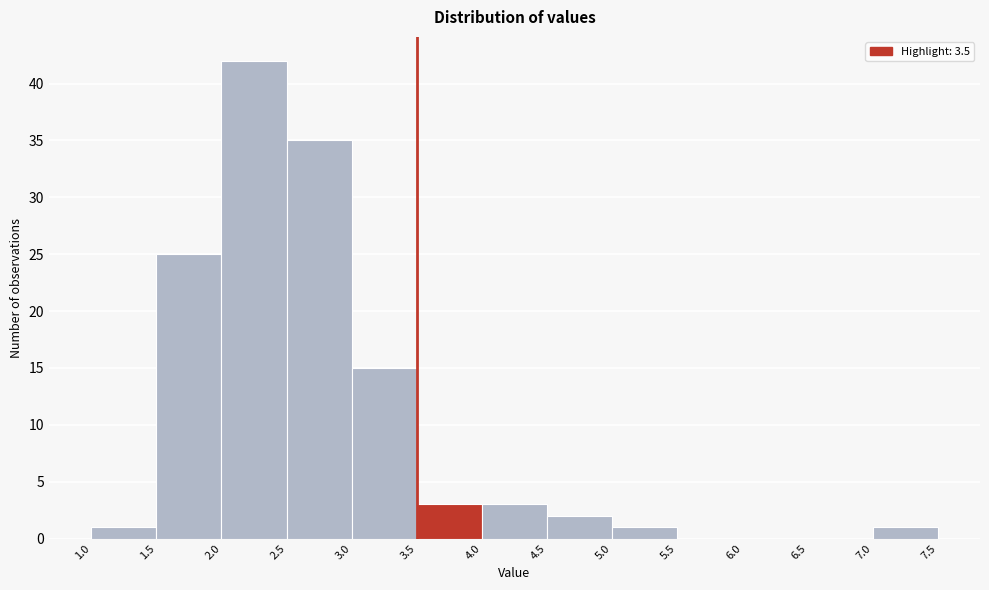

How tall is the bar that spans 4.0 to 4.5 on the x-axis? The values are not printed on the chart, so give them approximately, as read against the axis.

3